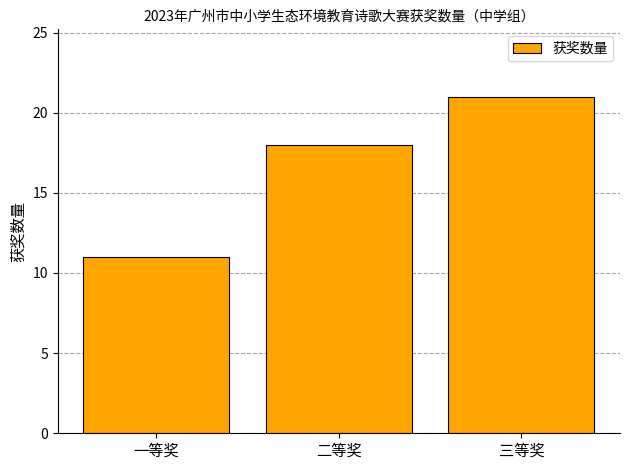

Are the bars grouped side by side (vs. stacked)?

No